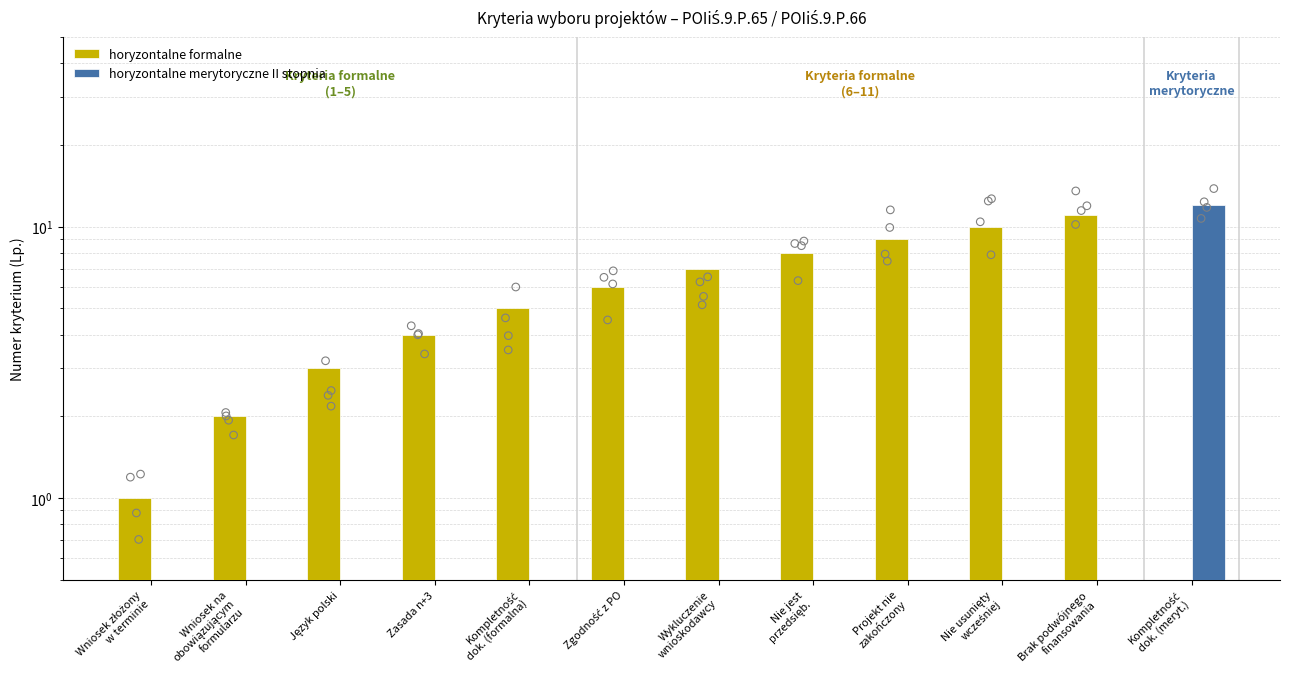

Which series reaches the maximum Y coordinate?

horyzontalne merytoryczne II stopnia